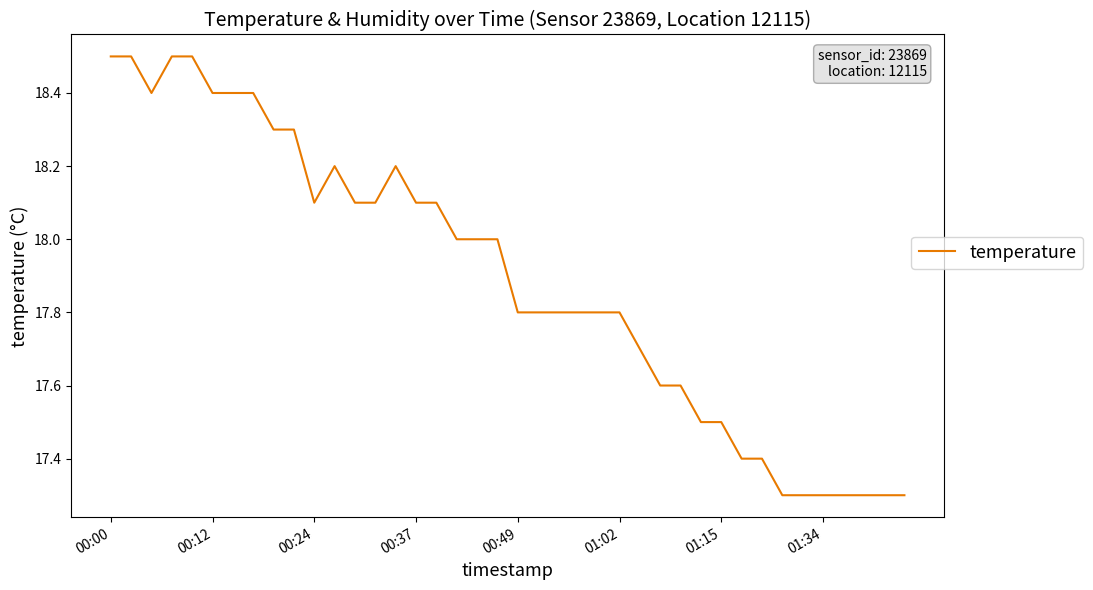

What is the average value?

17.9